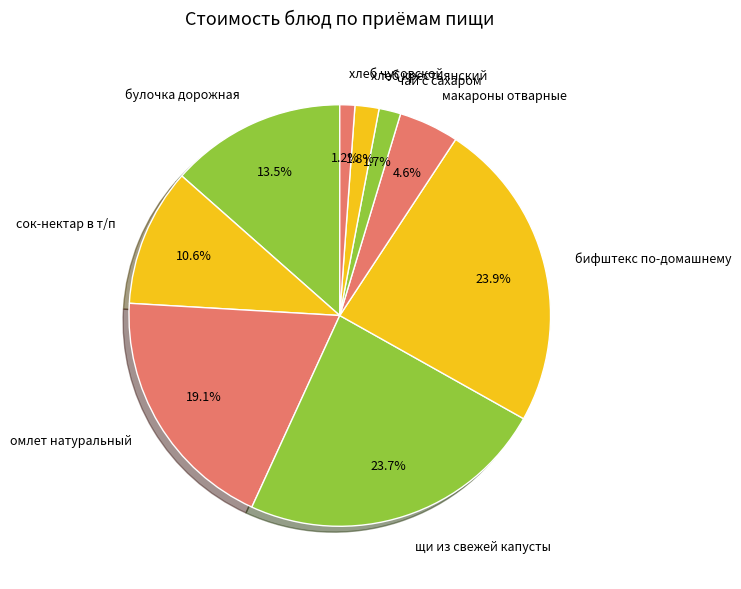

To the nearest percent, what is the combined percentage of бифштекс по-домашнему and чай с сахаром?

26%